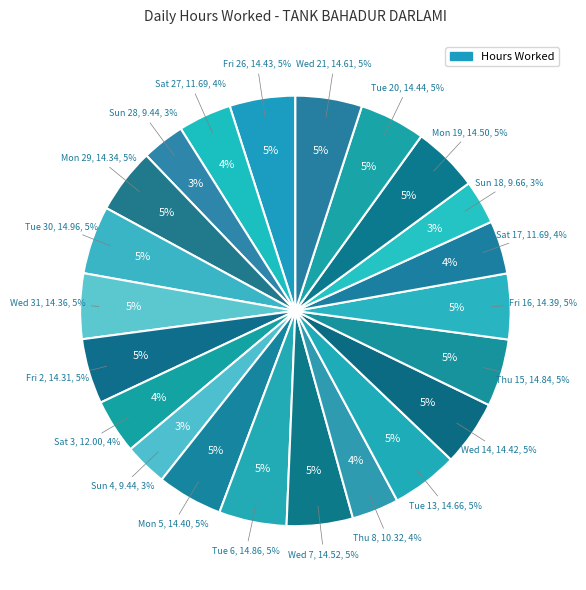

What is the largest slice in the pie chart?

14.96